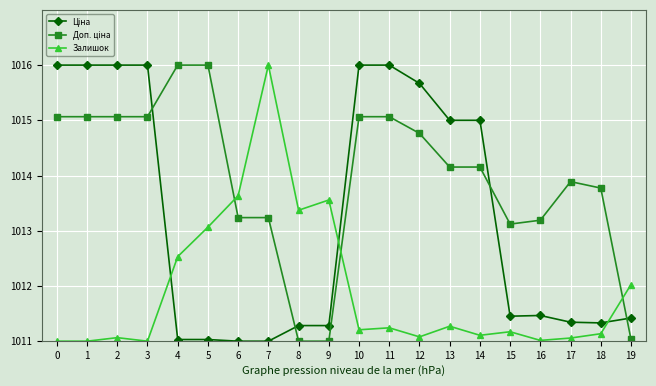

Is it true that Залишок equals 1634.1 at 8?

False